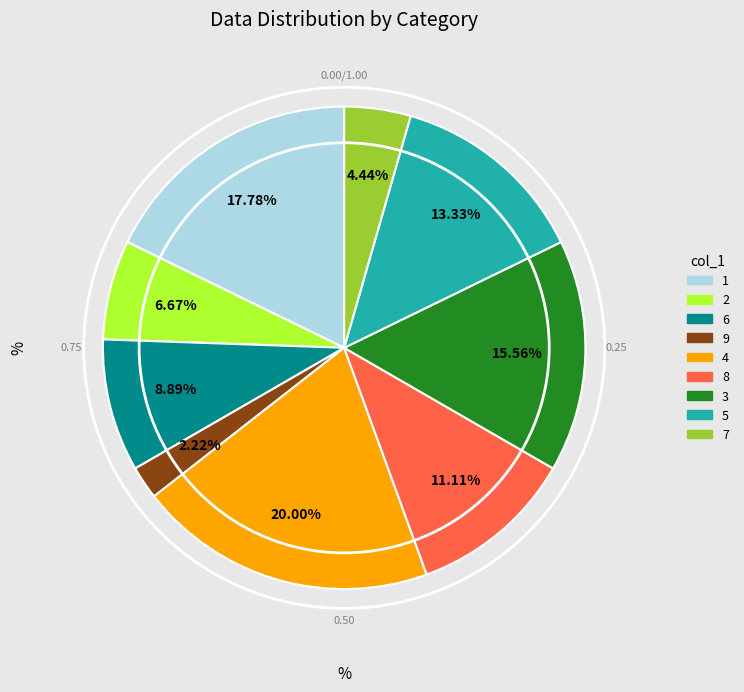

To the nearest percent, what is the difference between the largest and smallest slice percentages?

18%